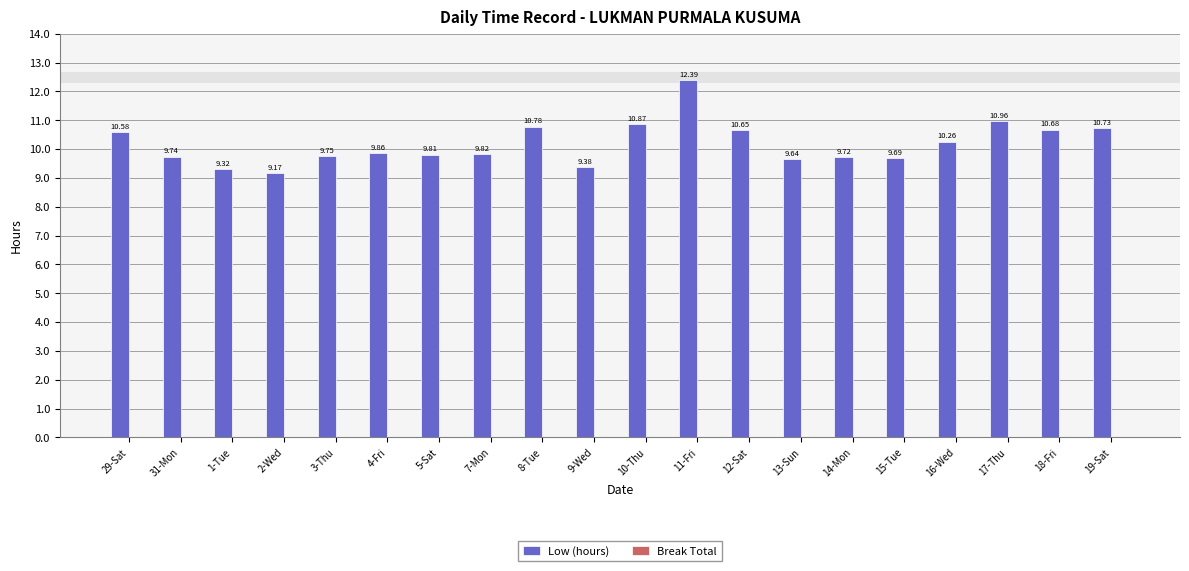

What is the change in value from 8-Tue to 13-Sun?

-1.1